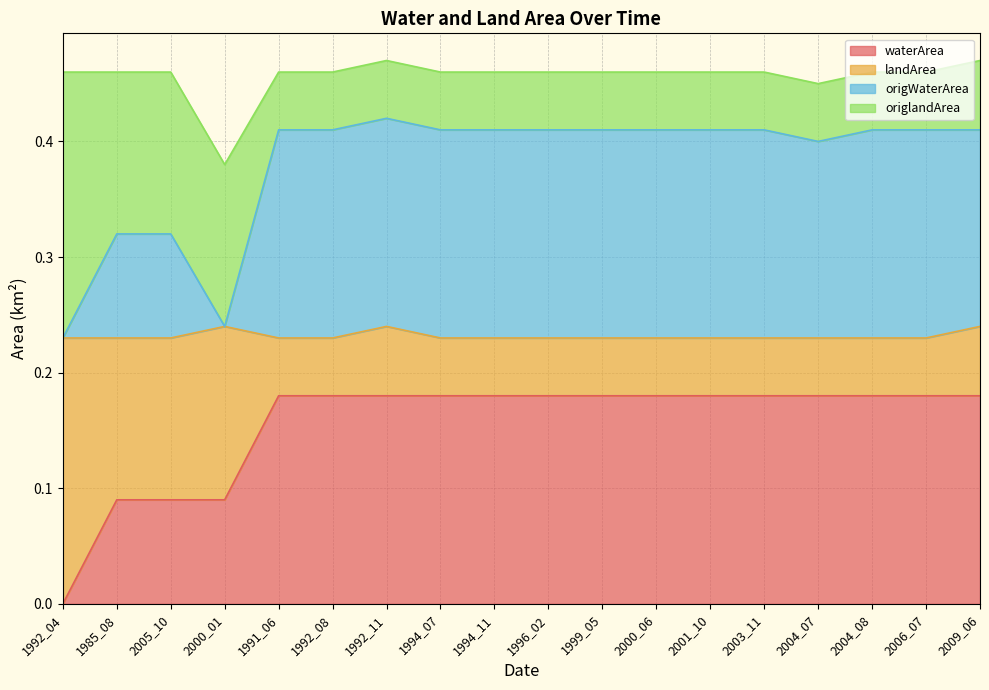

The waterArea series shows 0.1 at 2000_01. True or false?

True